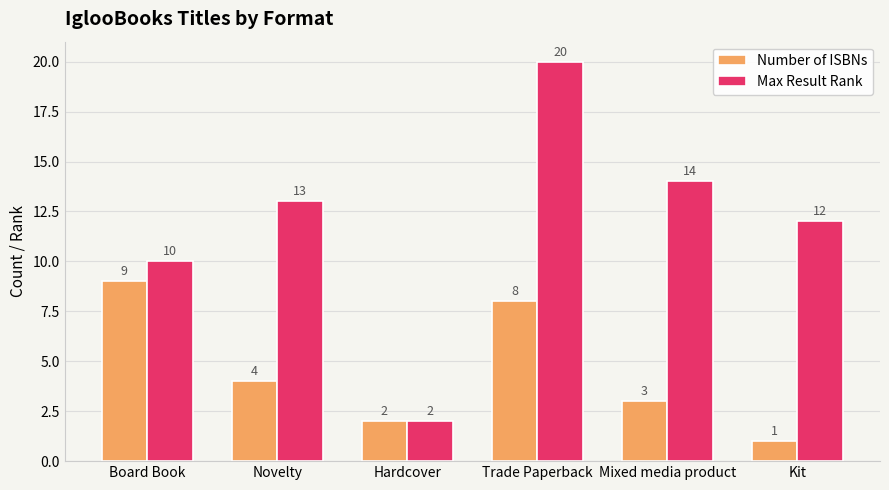

How many groups of bars are there?

6